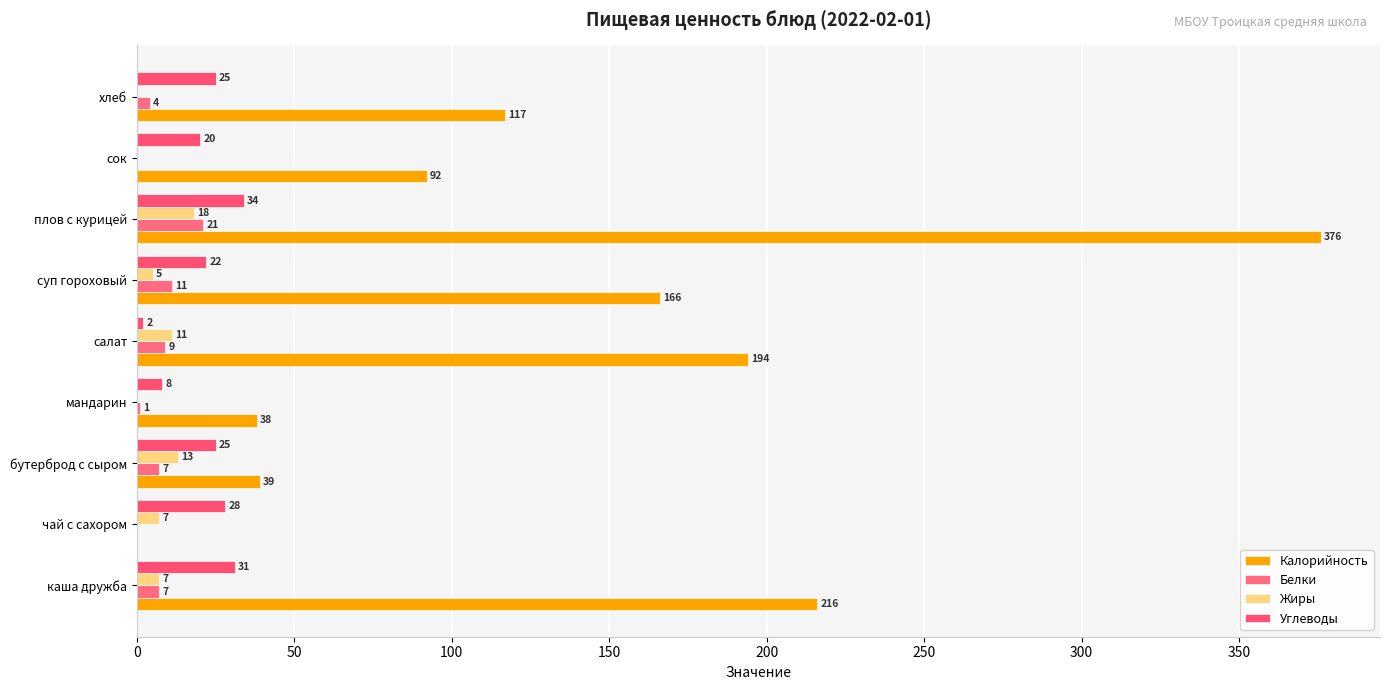

How many values in Калорийность are above zero?

8